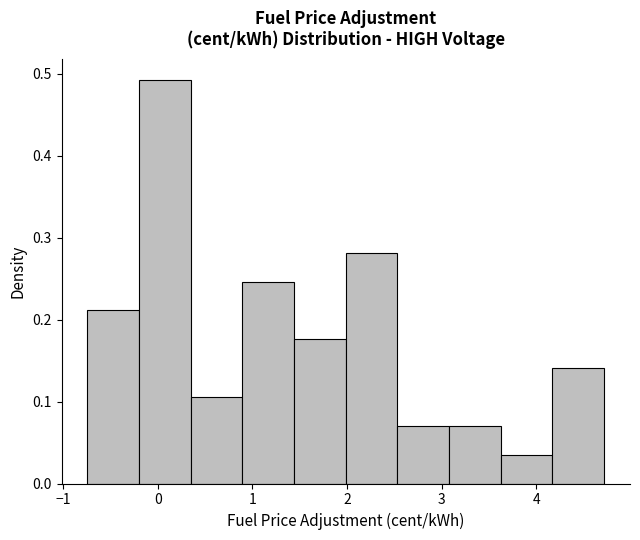

Over which range of the x-axis is the bar tallest?

-0.2 to 0.3